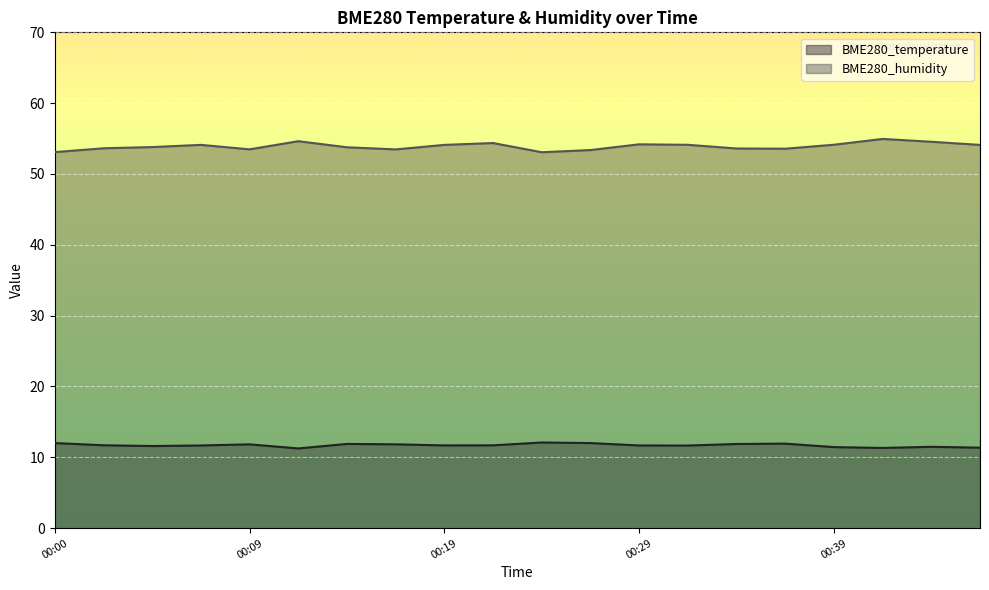

Read the BME280_temperature value at 00:29.

11.7